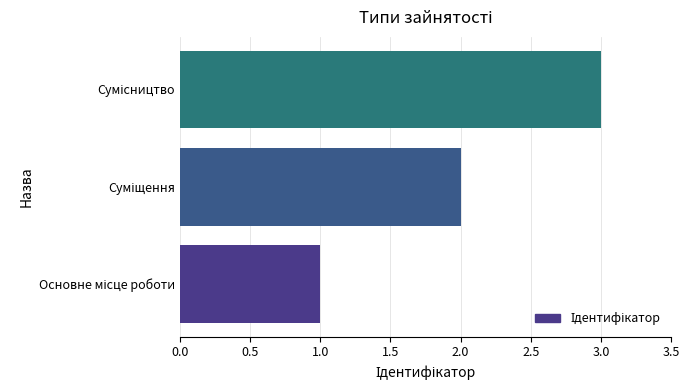

What is the maximum value shown in the chart?

3